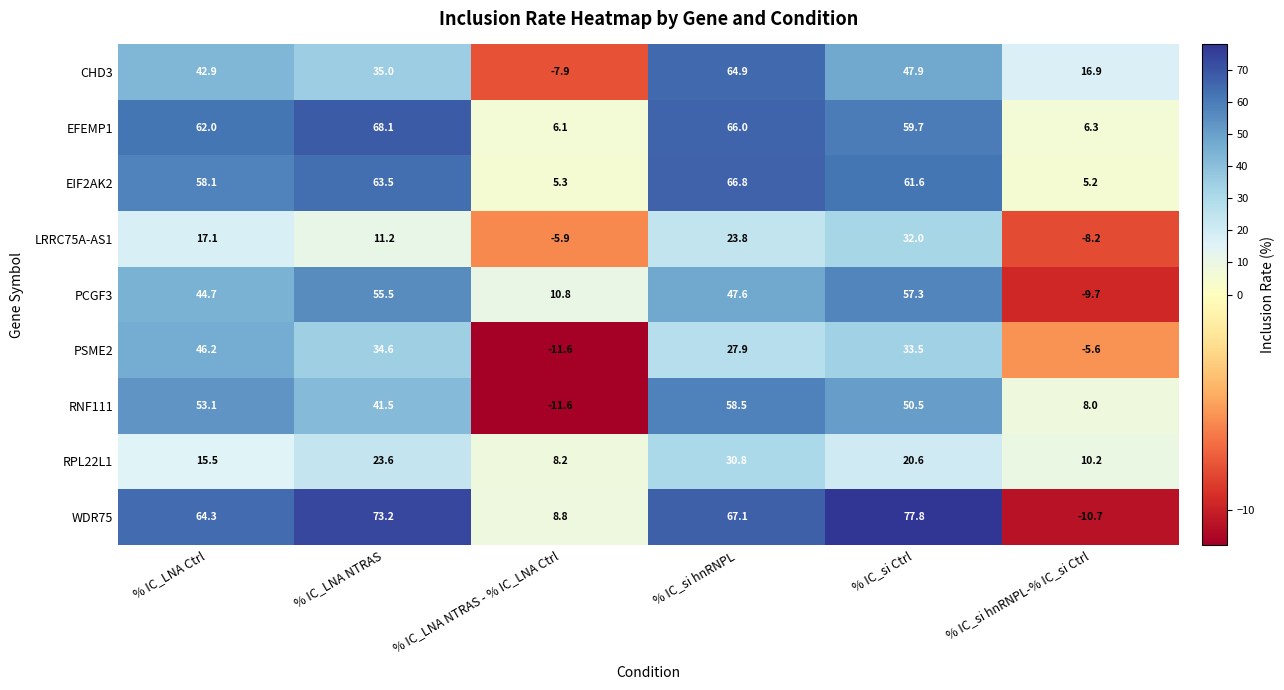

What is the difference between the highest and lowest values at % IC_si hnRNPL-% IC_si Ctrl?

27.6